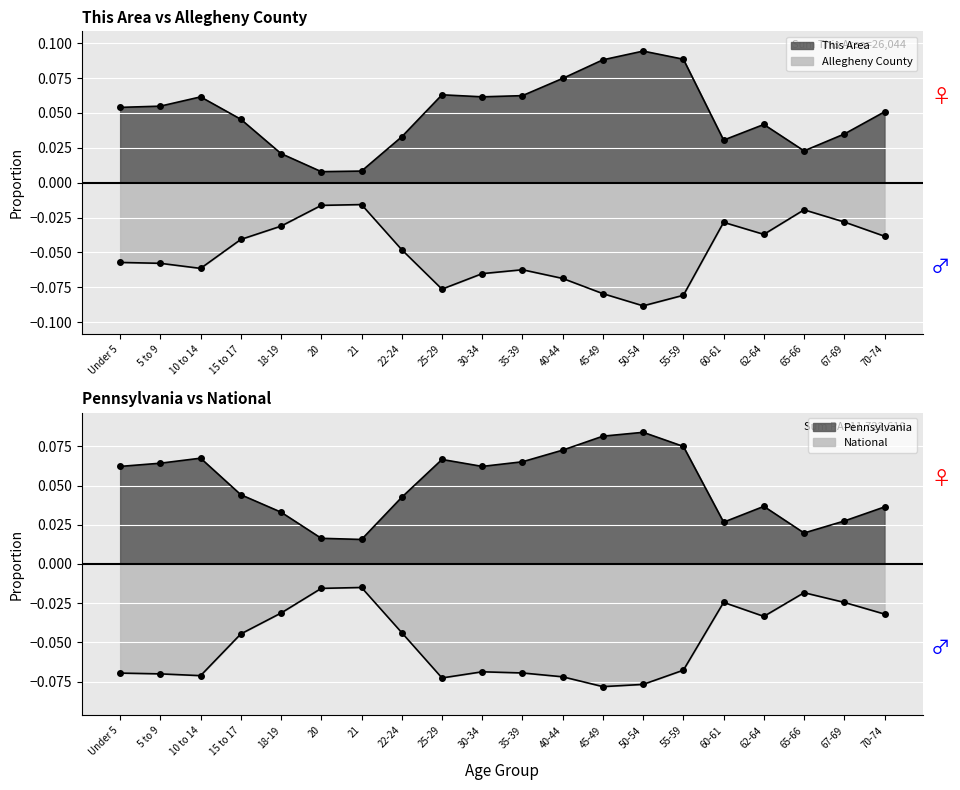

How many lines are shown in the chart?

4